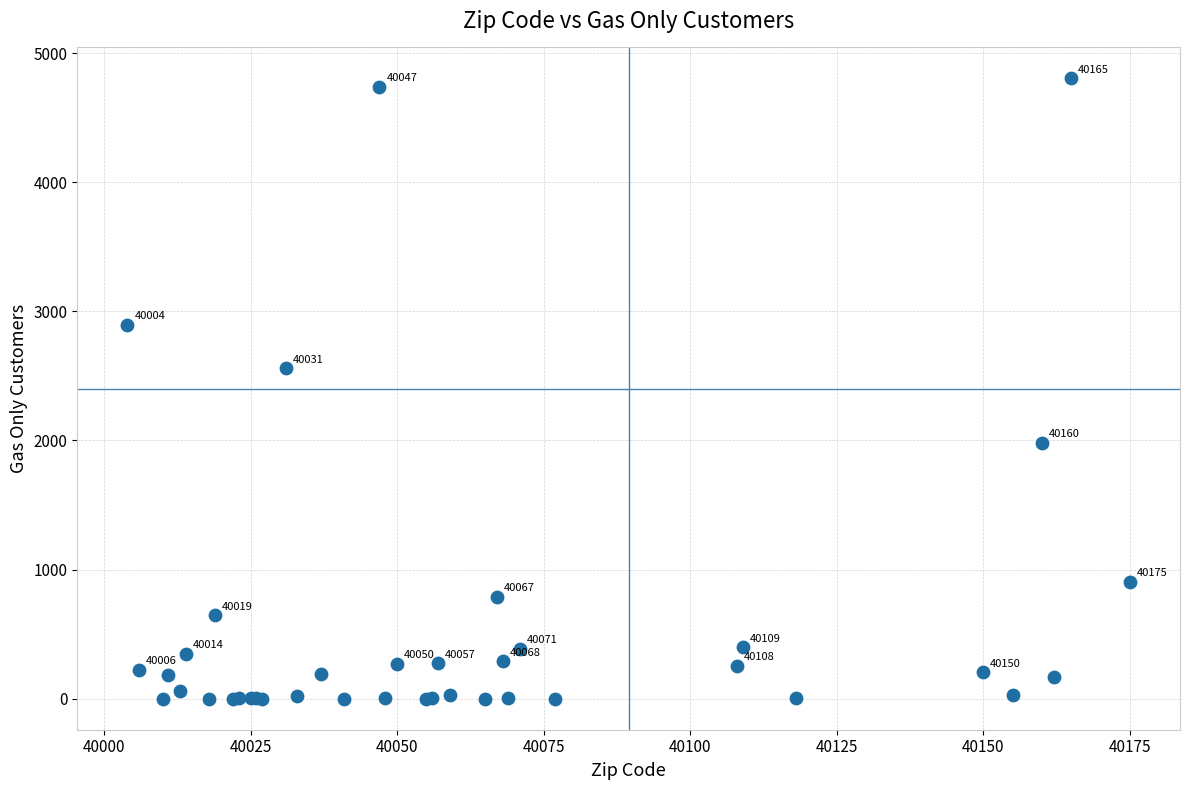

What Y value in the scatter plot is closest to 2401?

2559